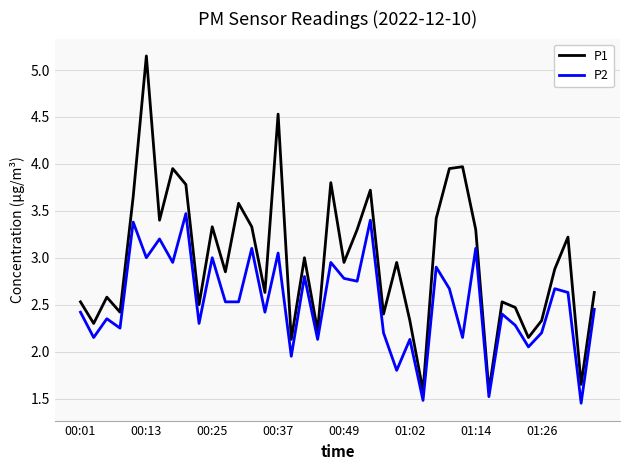

Which series has the widest spread of values?

P1